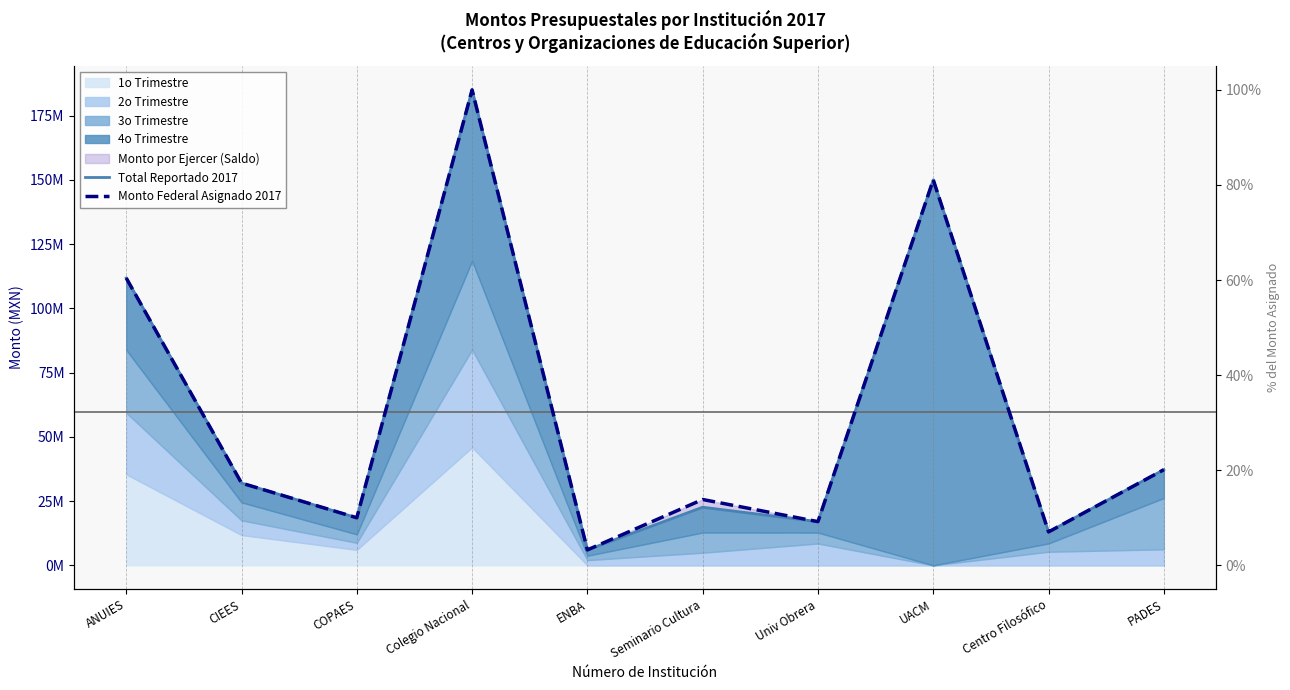

At how many categories does at least one series exceed 126339034?

2